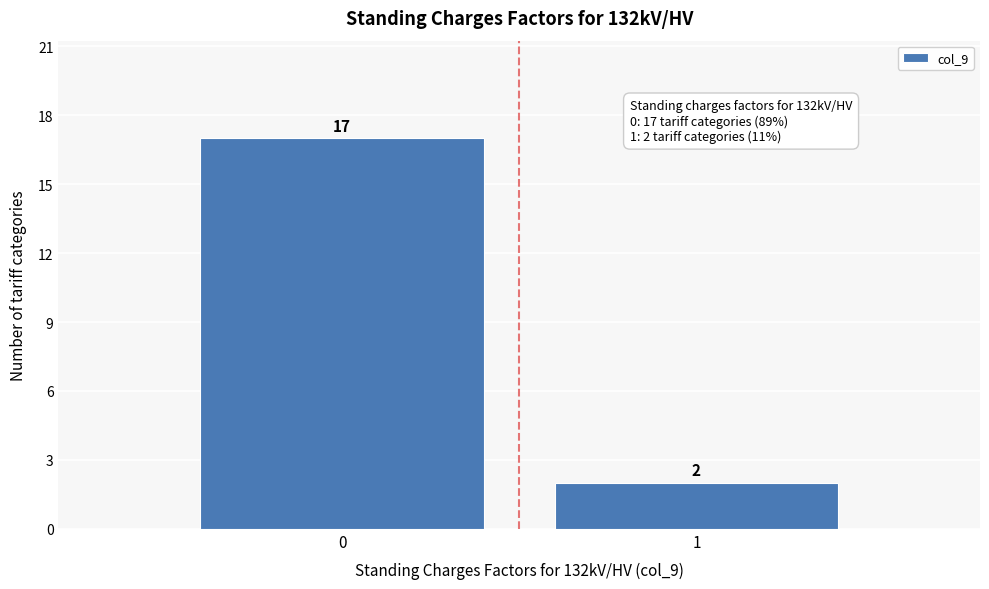

Reading left to right, transcribe all the data shown in this chart.

17	2